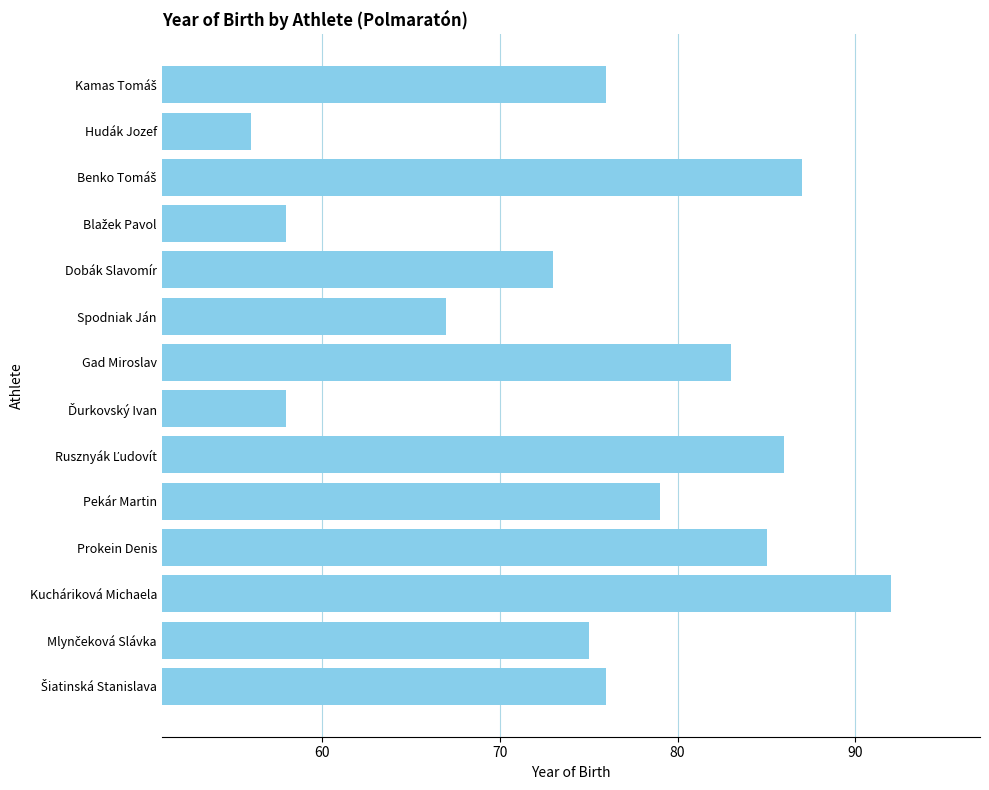

Reading top to bottom, list all the values displayed in this chart.

76	56	87	58	73	67	83	58	86	79	85	92	75	76